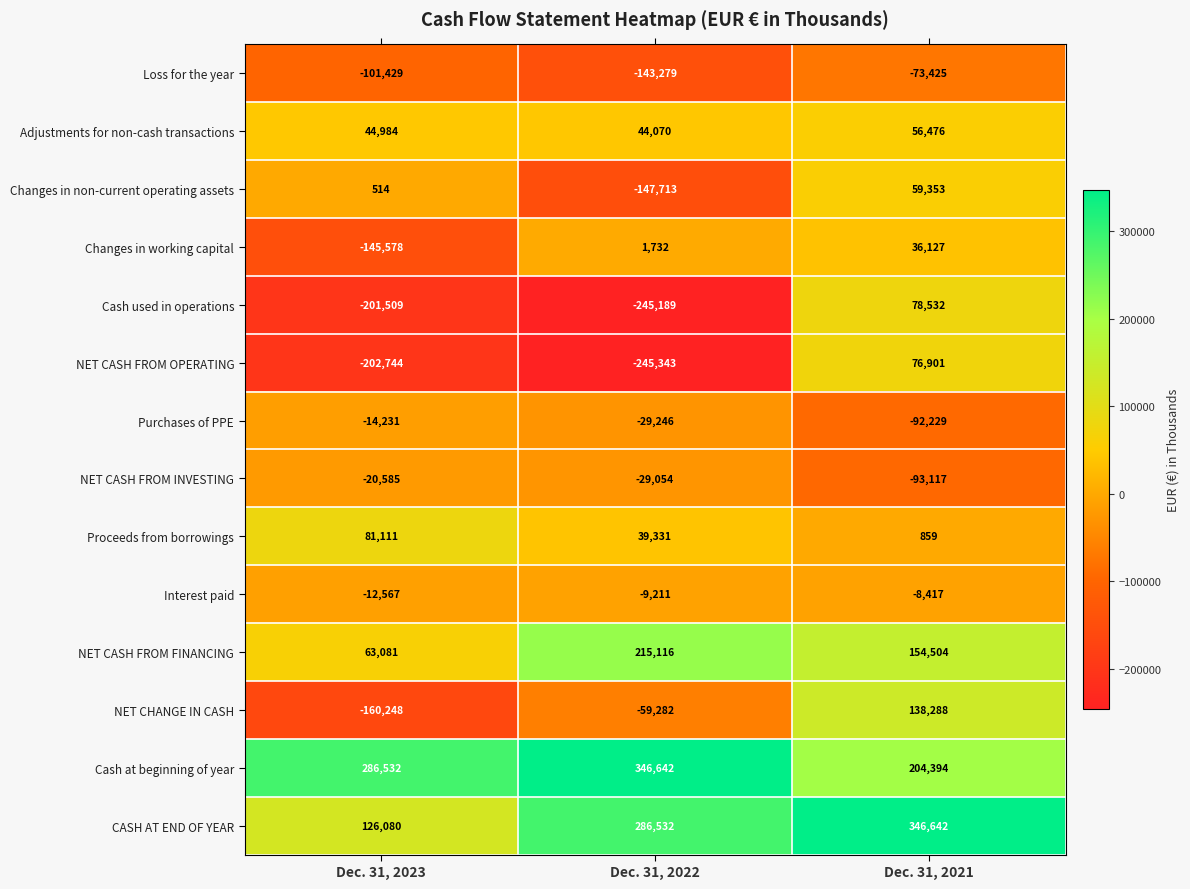

What is the approximate value of Cash used in operations at Dec. 31, 2021?

78532